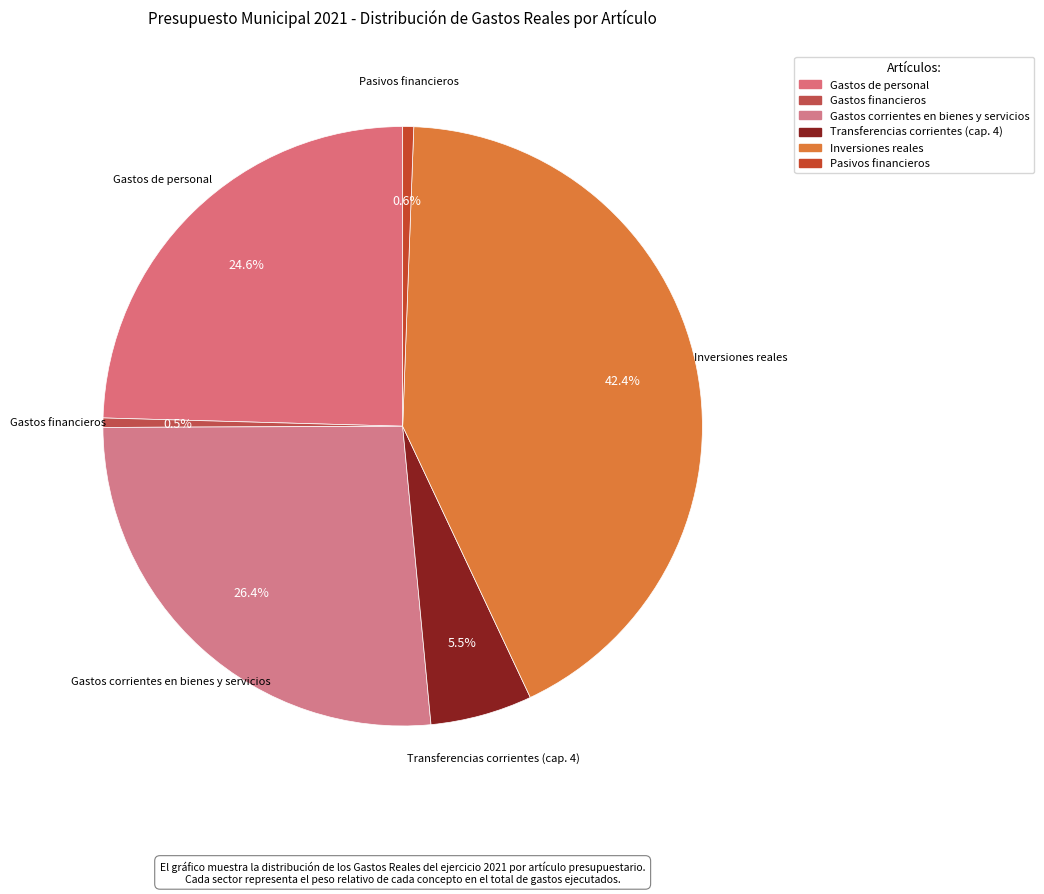

Does Inversiones reales represent more than half of the total?

No